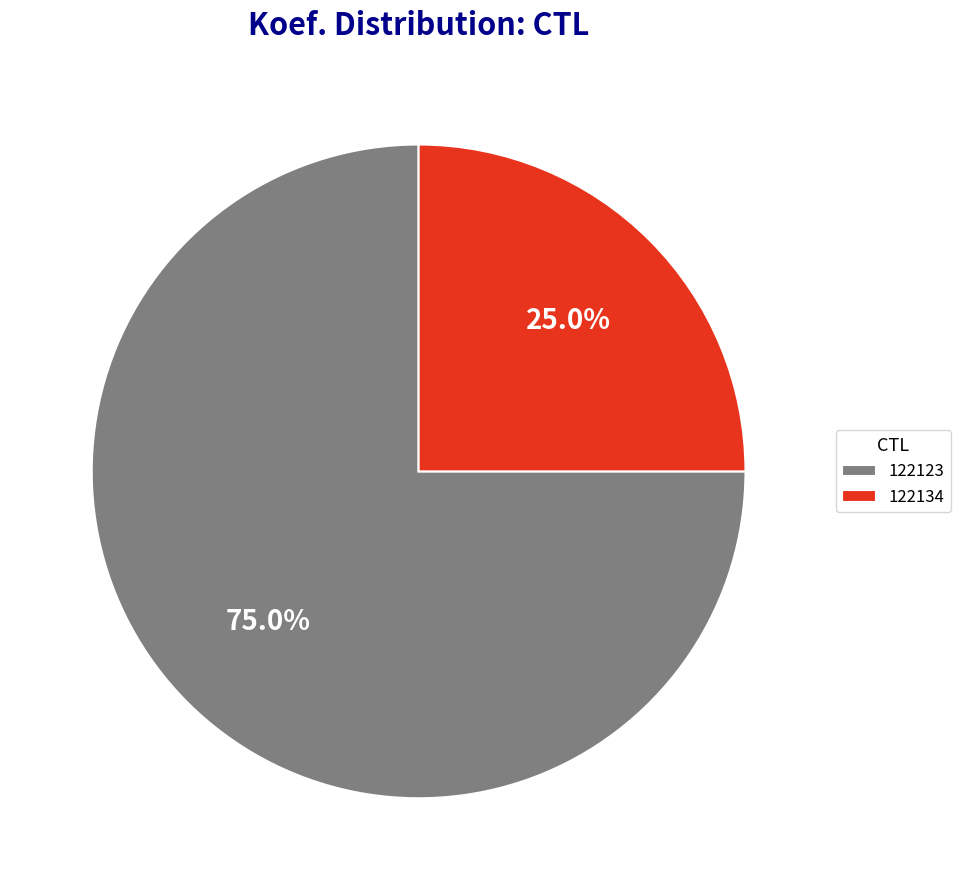

How many segments does this pie chart have?

2